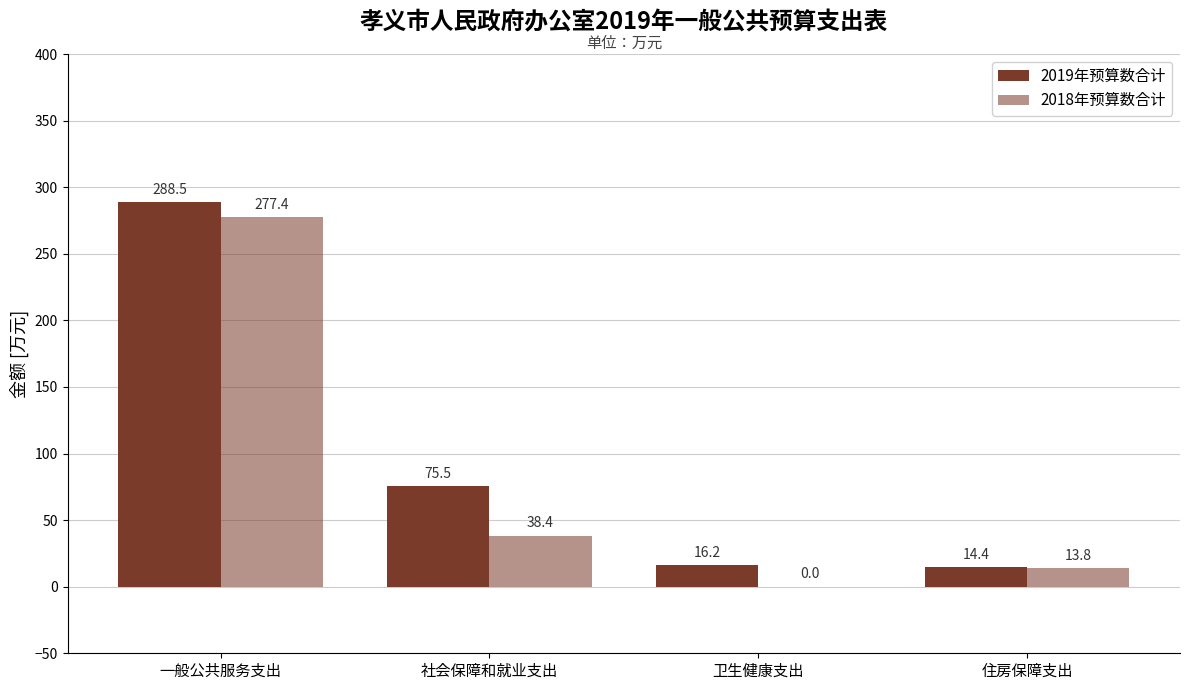

Are the bars horizontal?

No